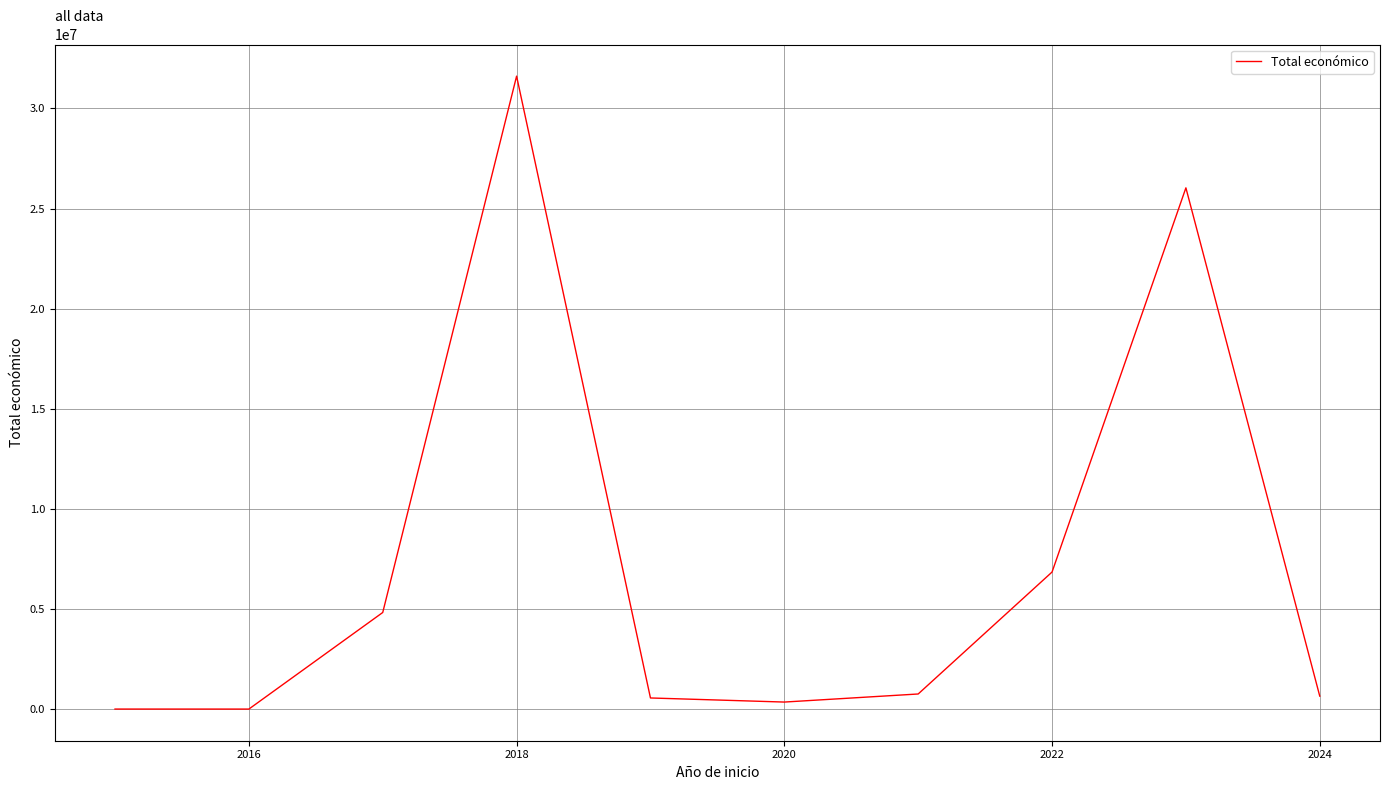

What is the greatest value displayed?

31611209